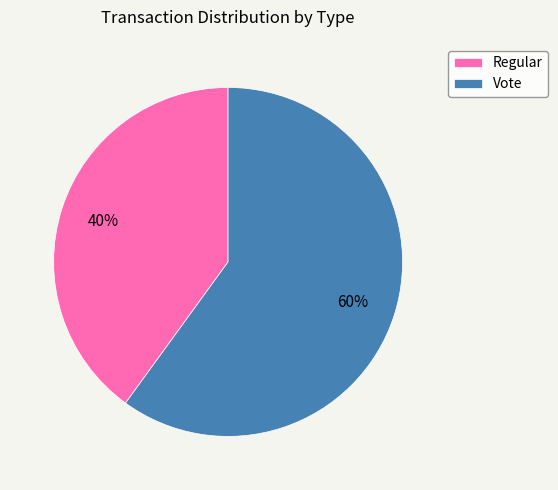

Is Regular the majority of the pie?

No